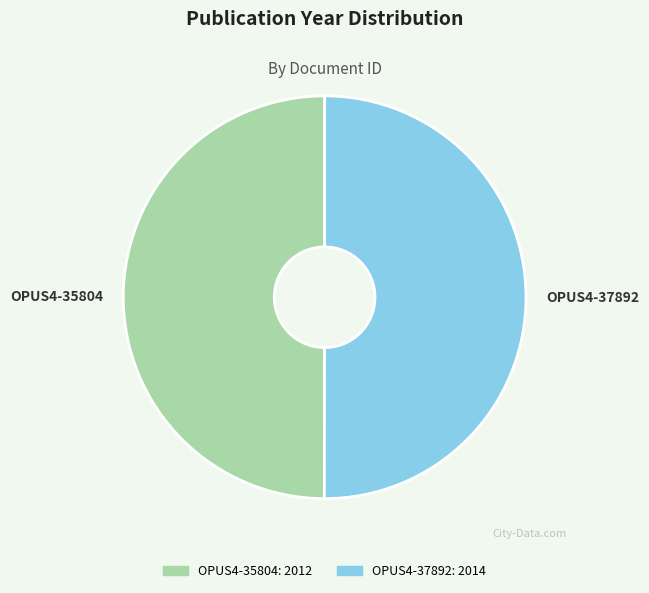

Approximately how many times larger is the value at OPUS4-37892 compared to OPUS4-35804?

1.0